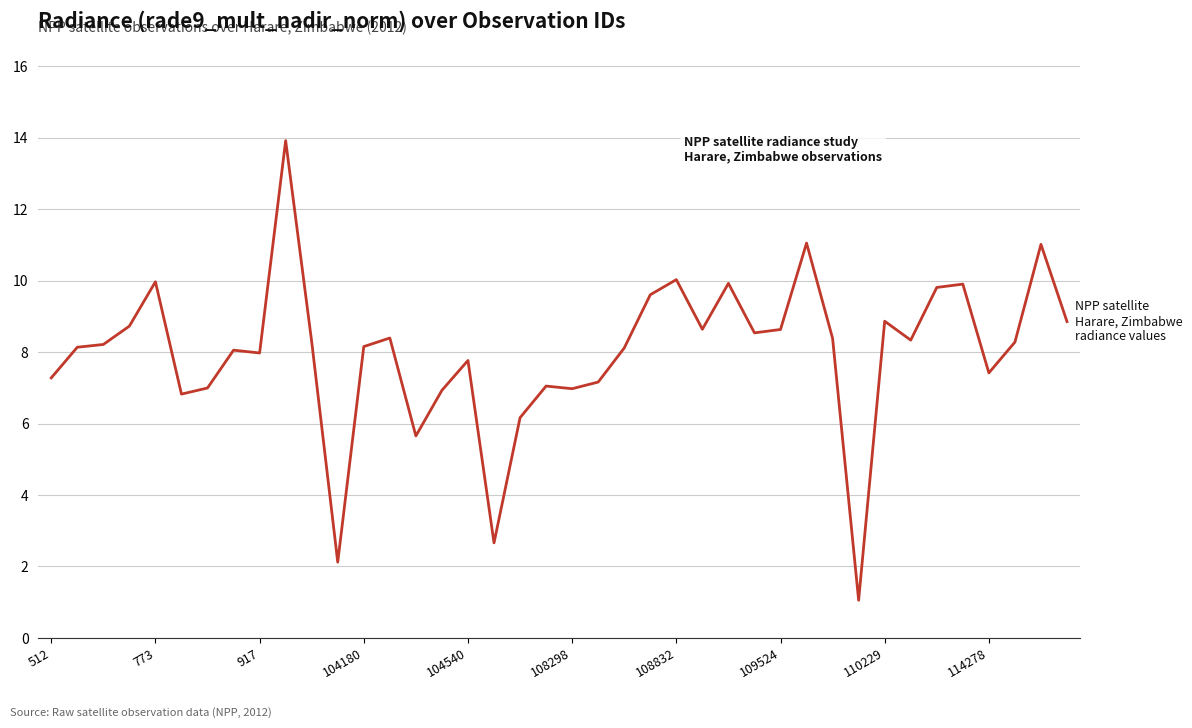

What is the greatest value displayed?

13.9